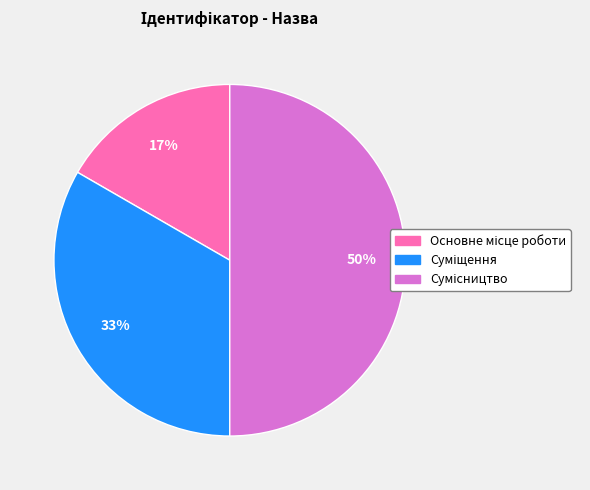

To the nearest percent, what is the difference between the largest and smallest slice percentages?

33%